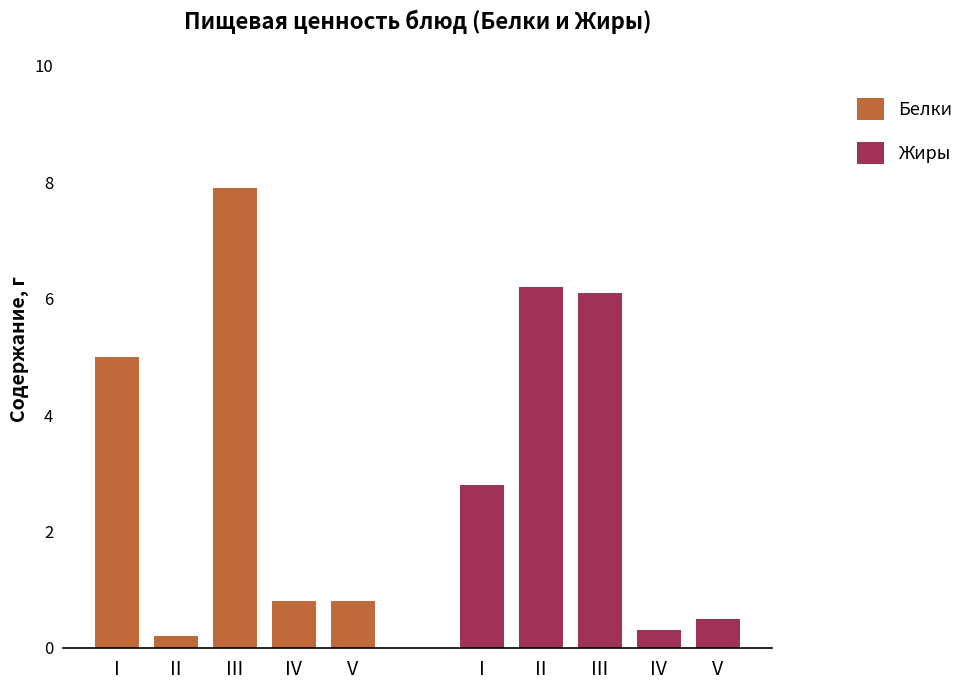

The Жиры series shows 10.6 at III. True or false?

False